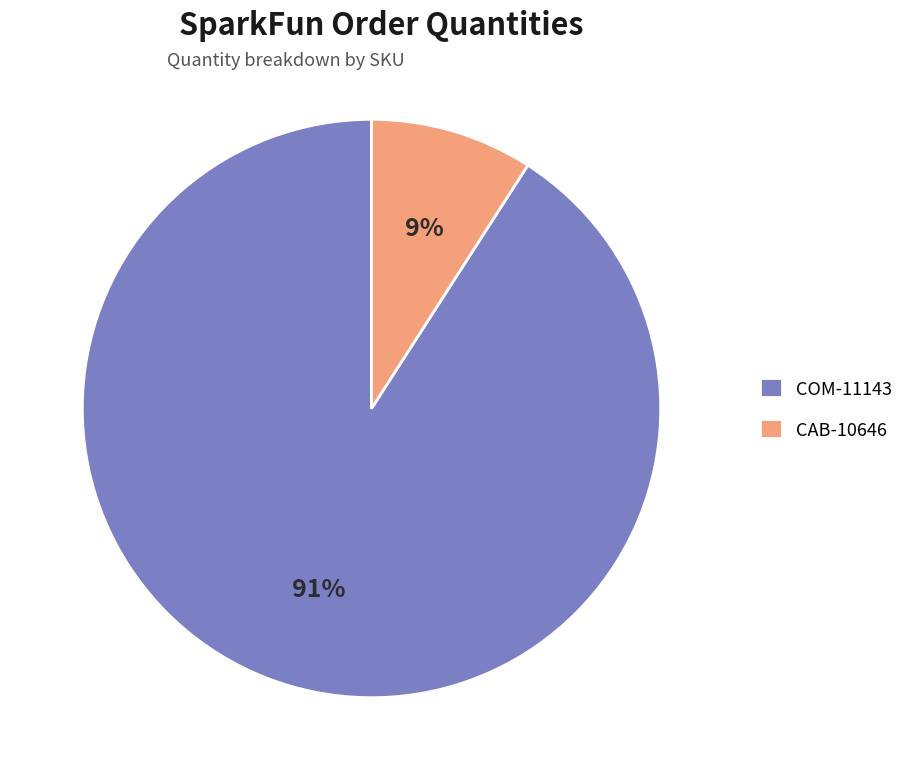

Which slice is the smallest?

CAB-10646